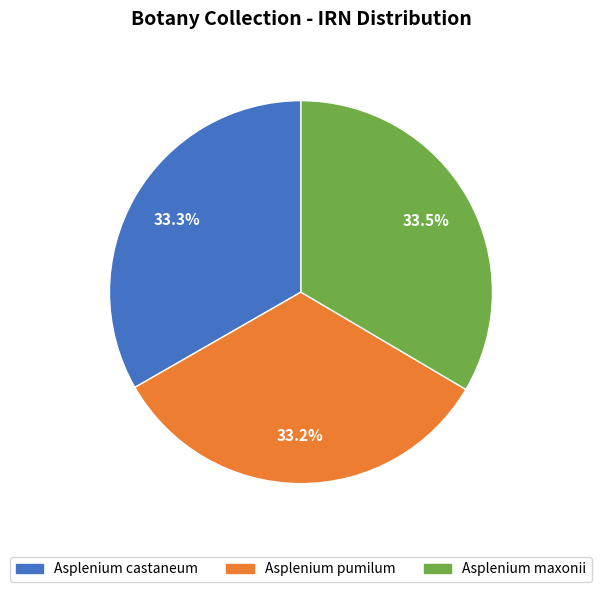

The Asplenium castaneum slice represents 33% of the pie. True or false?

True